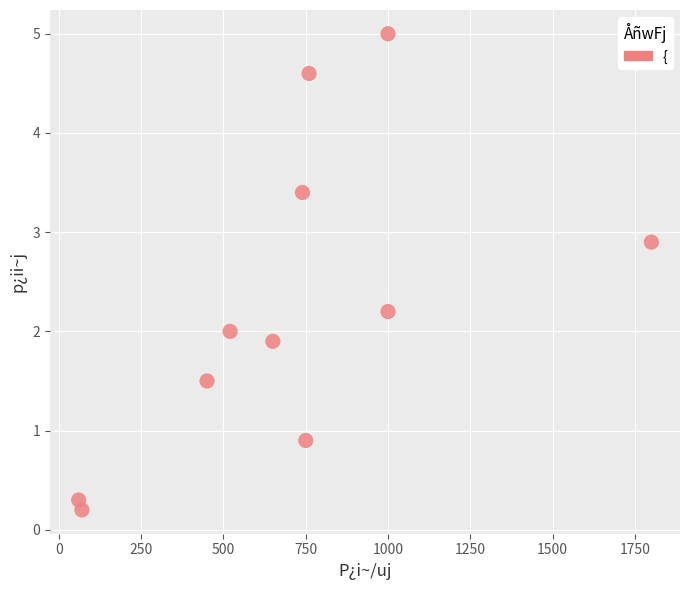

What is the range of X values (max minus min)?

1740.0